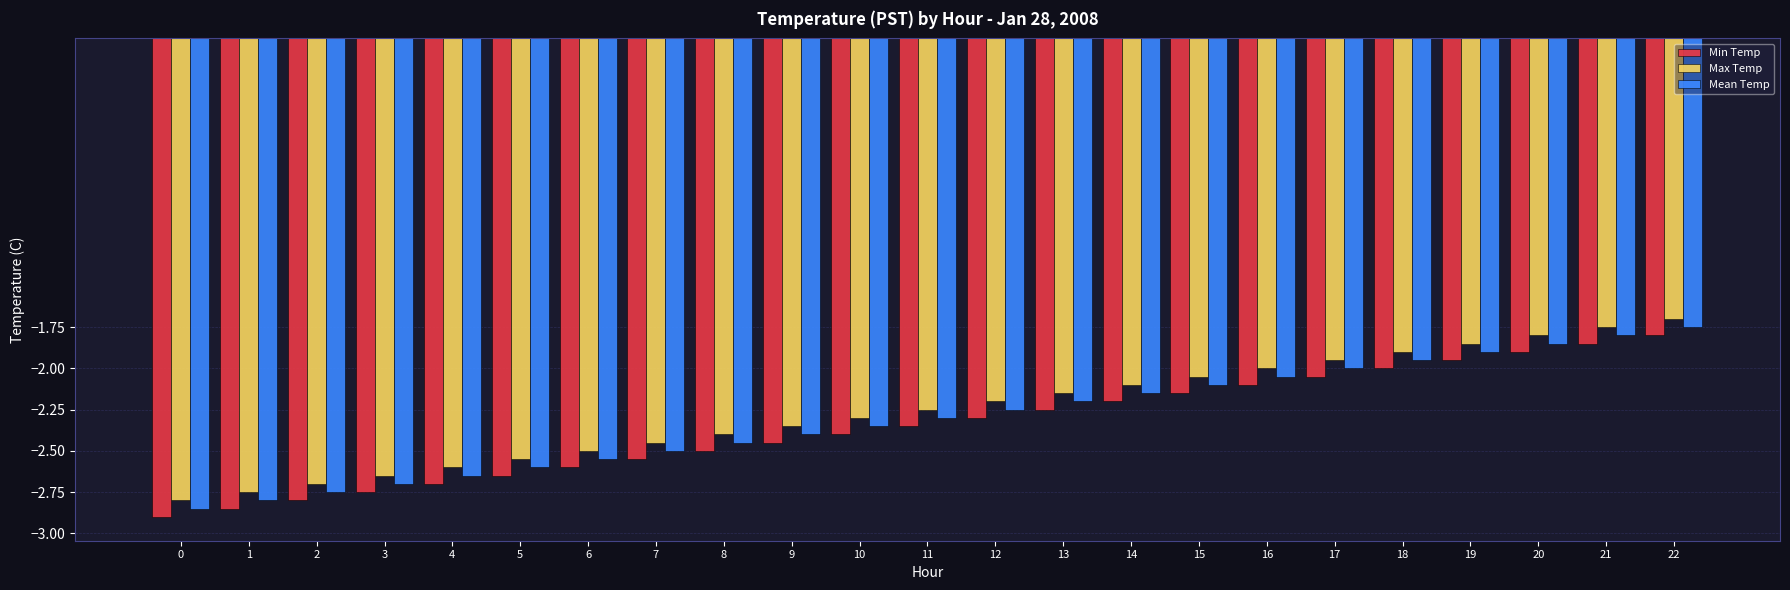

List the series in order of their overall mean, lowest first.

Min Temp, Mean Temp, Max Temp